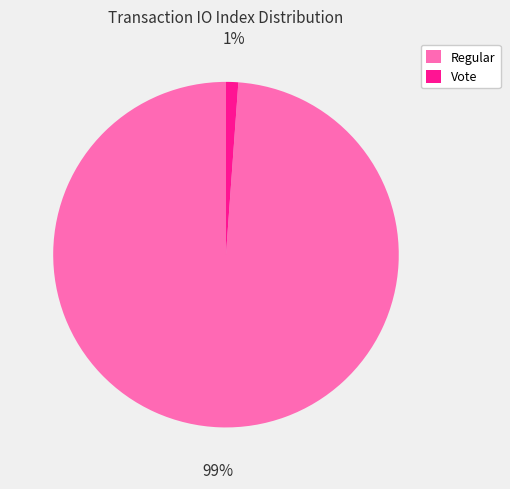

Count the number of slices in the pie.

2